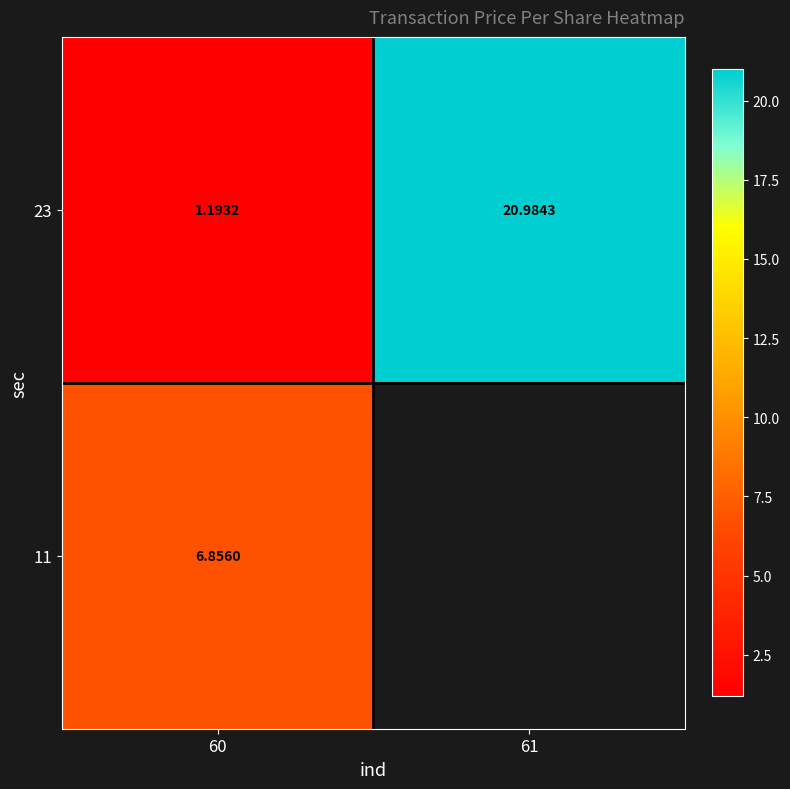

At how many categories does at least one series exceed 15?

1